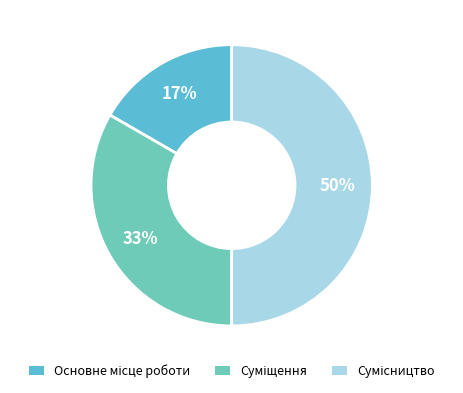

The Суміщення slice represents 48% of the pie. True or false?

False